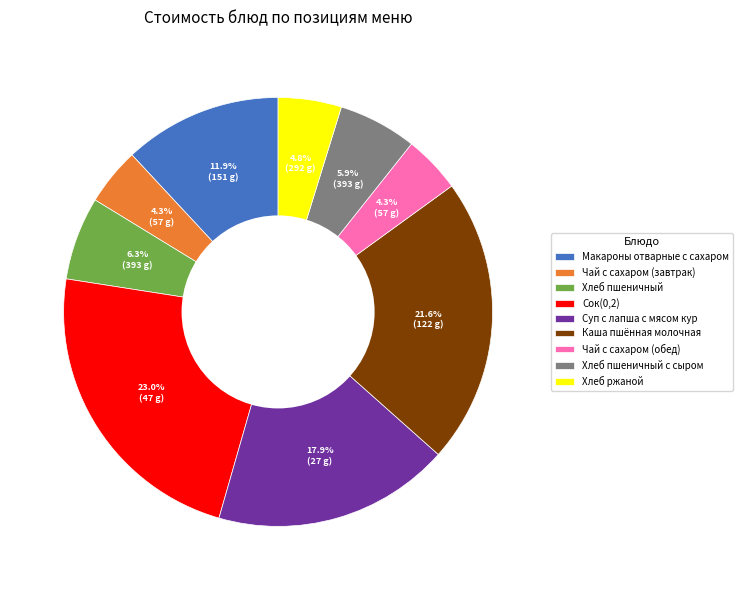

Which category has the biggest portion of the pie?

Сок(0,2)